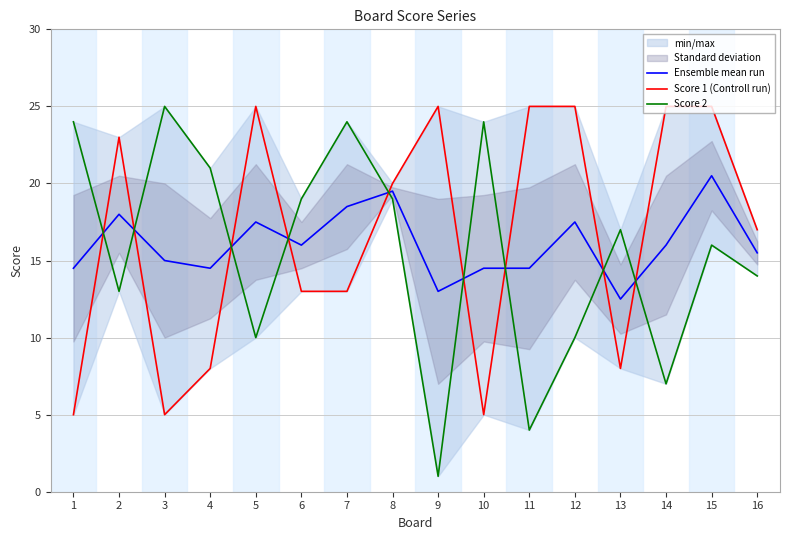

Where is Ensemble mean run nearest to the value 16?

6